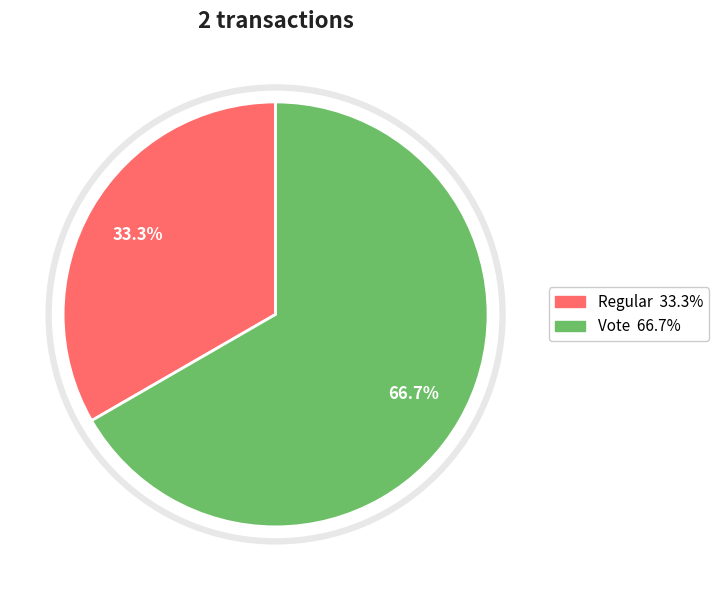

What is the largest slice in the pie chart?

Vote